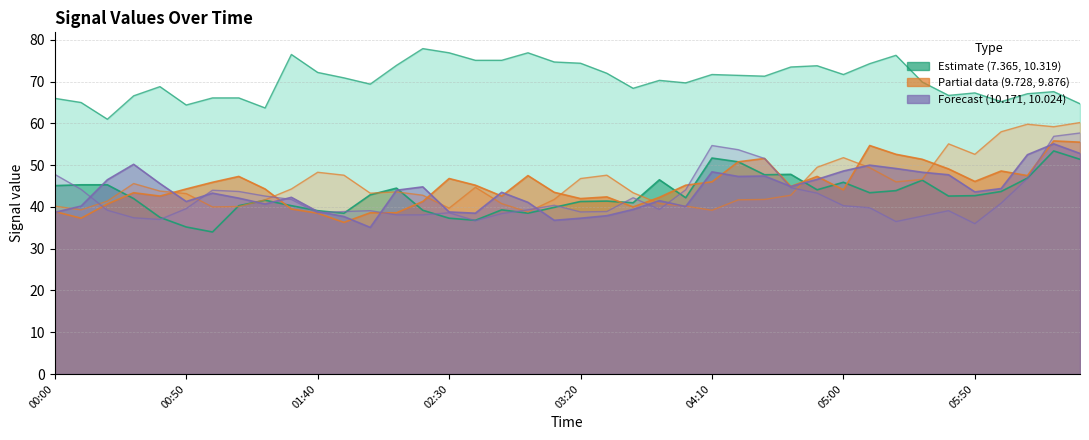

Reading left to right, what are all the values shown in this chart?

 10.319: 45.1	45.3	45.3	42.0	37.5	35.2	34.0	40.3	41.6	40.3	39.1	38.5	42.9	44.5	39.2	37.3	36.8	39.3	38.5	39.9	41.3	41.4	41.0	46.5	42.2	51.7	50.8	47.7	47.8	44.1	45.9	43.4	43.9	46.4	42.6	42.7	43.7	46.9	53.4	51.4
 10.171: 47.8	44.2	39.2	37.4	37.0	39.6	44.0	43.7	42.6	41.8	38.6	38.9	39.1	38.1	38.1	38.6	36.7	38.4	39.3	40.4	38.8	38.9	42.2	39.4	44.1	54.7	53.7	51.6	44.6	43.3	40.3	39.8	36.5	37.8	39.1	36.0	40.9	46.8	56.9	57.7
  9.728: 40.2	39.3	41.4	45.6	43.8	43.2	40.0	40.1	41.7	44.3	48.3	47.6	43.3	43.6	42.8	39.7	44.7	40.8	38.8	41.8	46.8	47.6	43.4	40.8	40.2	39.2	41.7	41.8	42.8	49.5	51.8	49.4	46.0	46.6	55.1	52.6	58.0	59.8	59.2	60.2
  9.876: 38.9	37.3	40.7	43.4	42.6	44.3	45.9	47.3	44.3	39.5	38.5	36.3	38.6	38.6	41.3	46.8	45.2	42.6	47.5	43.5	42.0	42.4	40.0	42.3	45.2	46.0	50.8	51.6	44.9	47.3	44.1	54.7	52.6	51.4	49.1	46.1	48.6	47.5	55.8	55.5
 10.024: 38.7	40.2	46.5	50.2	45.6	41.3	43.3	42.1	40.7	42.3	38.9	37.7	35.1	44.0	44.8	38.8	38.5	43.5	41.1	36.8	37.3	37.9	39.4	41.5	40.1	48.4	47.3	47.4	44.9	46.6	48.6	50.0	49.2	48.3	47.7	43.6	44.4	52.5	55.1	52.8